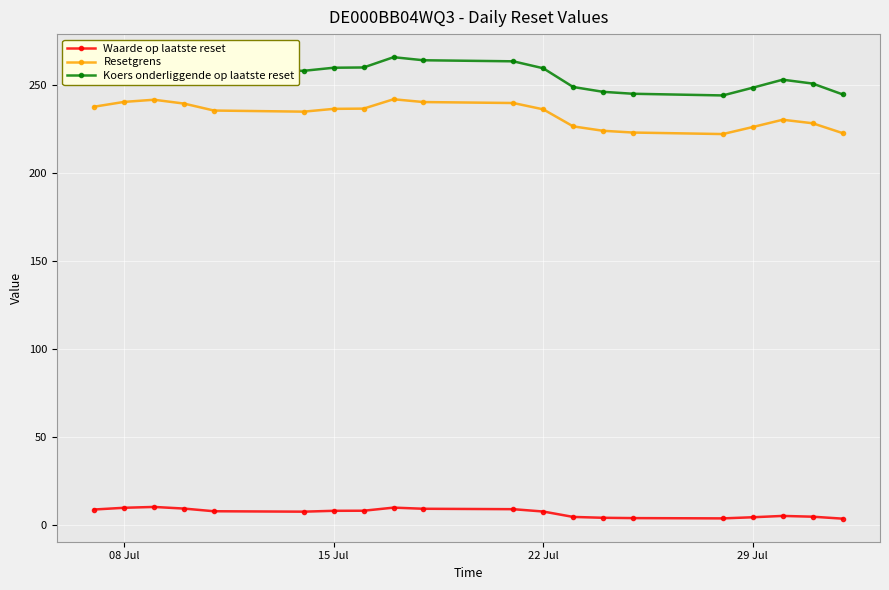

Is this an area chart (filled region under the line)?

No